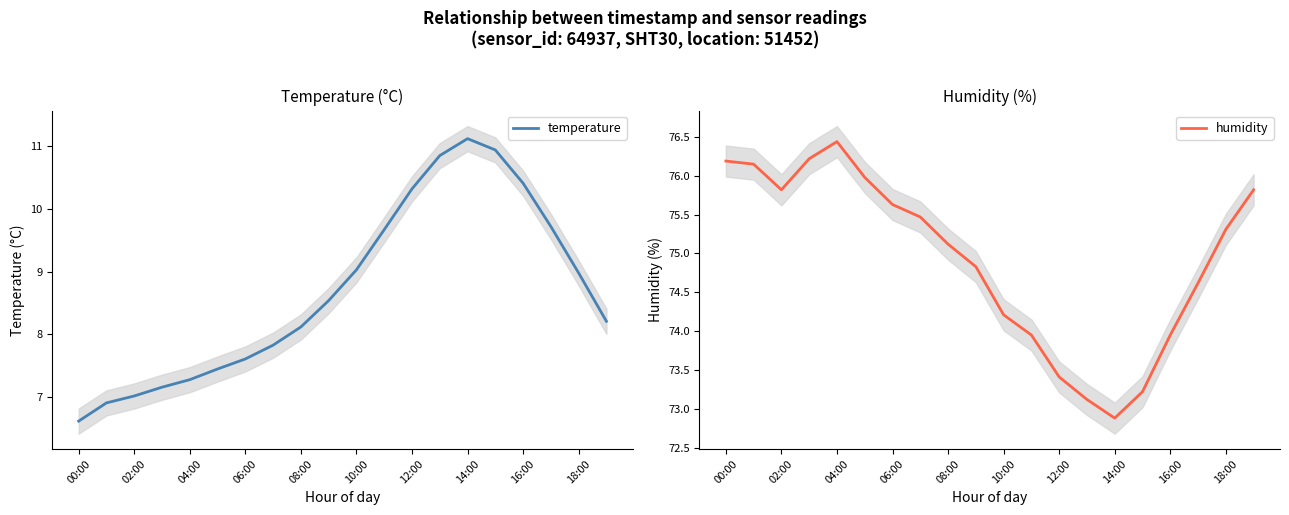

Where does the temperature series first go above 8?

08:00